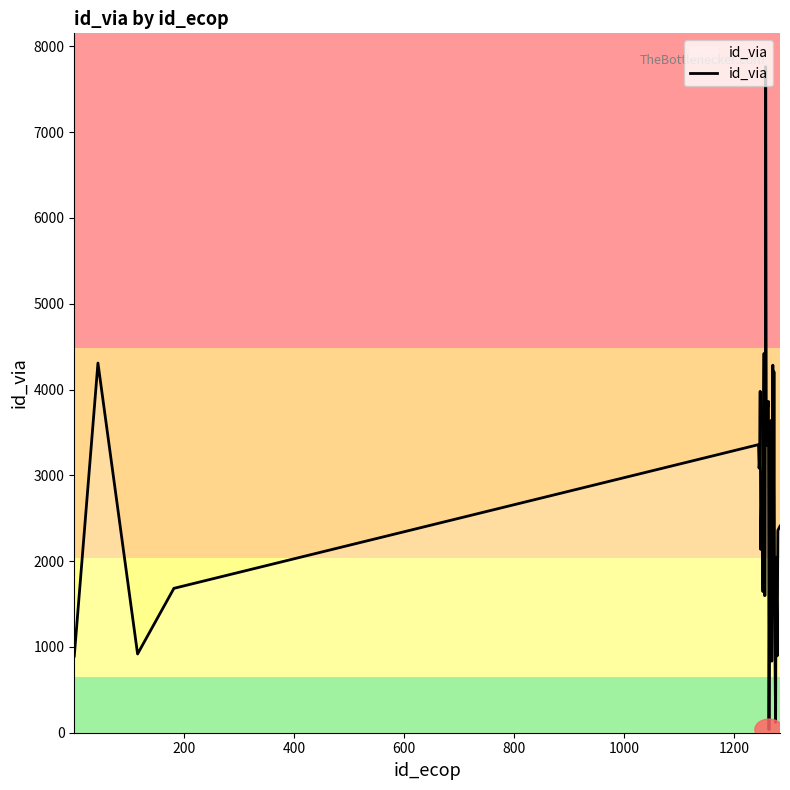

What is the difference between the maximum and minimum values?

7728